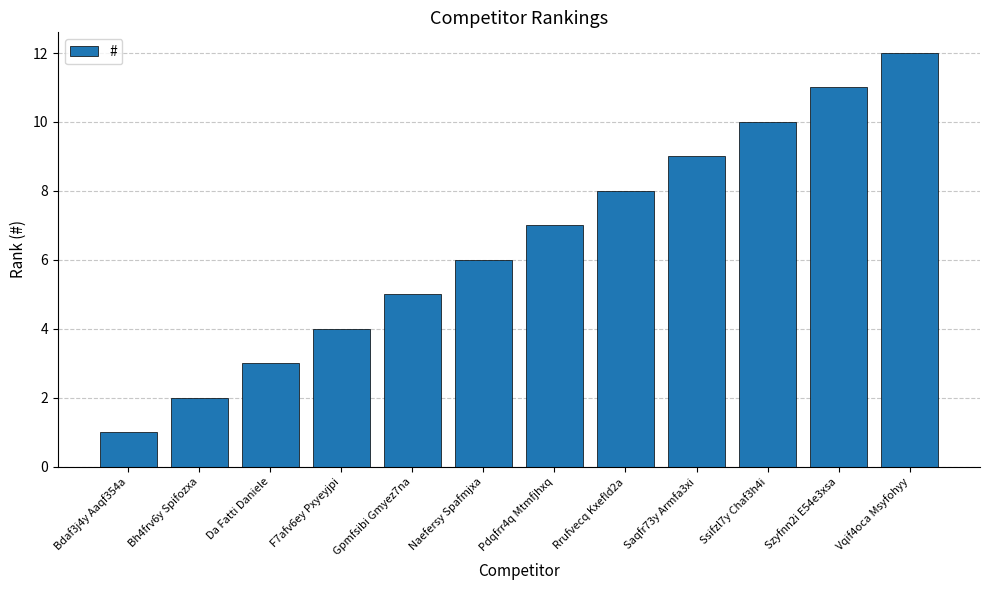

Rank the categories by value from highest to lowest.

Vqif4oca Msyfohyy, Szyfnn2i E54e3xsa, Ssifzl7y Chaf3h4i, Saqfr73y Armfa3xi, Rrufvecq Kxefld2a, Pdqfrr4q Mtmfjhxq, Naefersy Spafmjxa, Gpmfsibi Gmyez7na, F7afv6ey Pxyeyjpi, Da Fatti Daniele, Bh4frv6y Spifozxa, Bdaf3j4y Aaqf354a